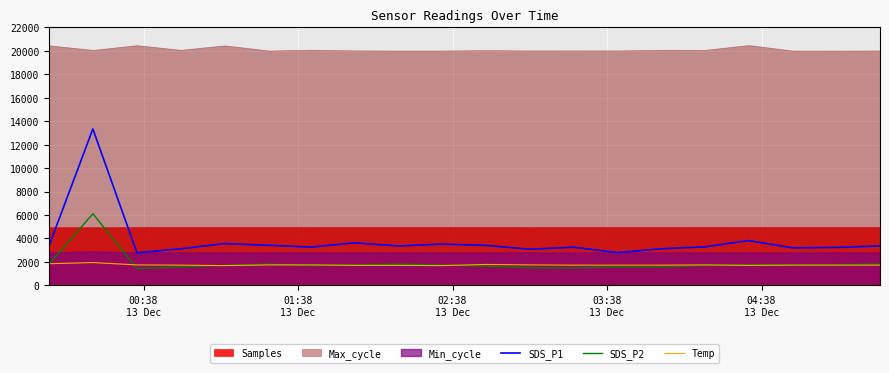

True or false: Temp and SDS_P2 intersect in this chart.

True